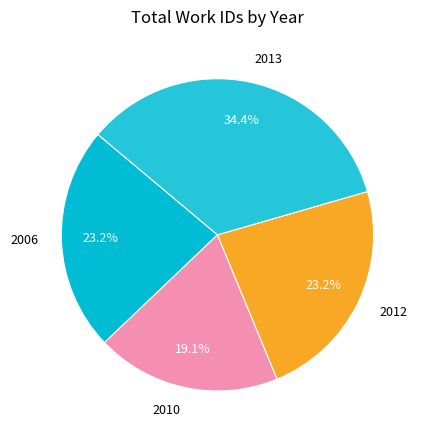

To the nearest percent, what portion does 2013 represent?

34%